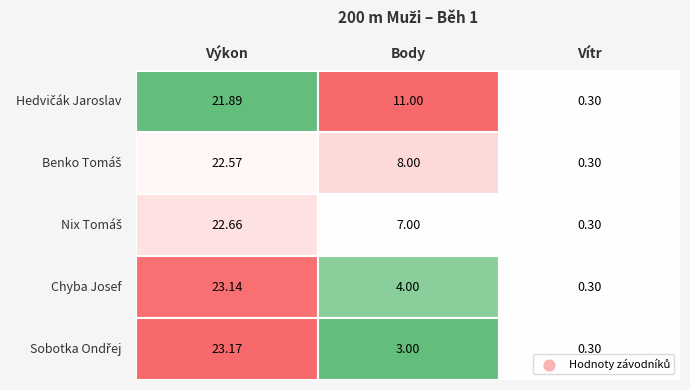

Is it true that Benko Tomáš equals 0.1 at 2?

False